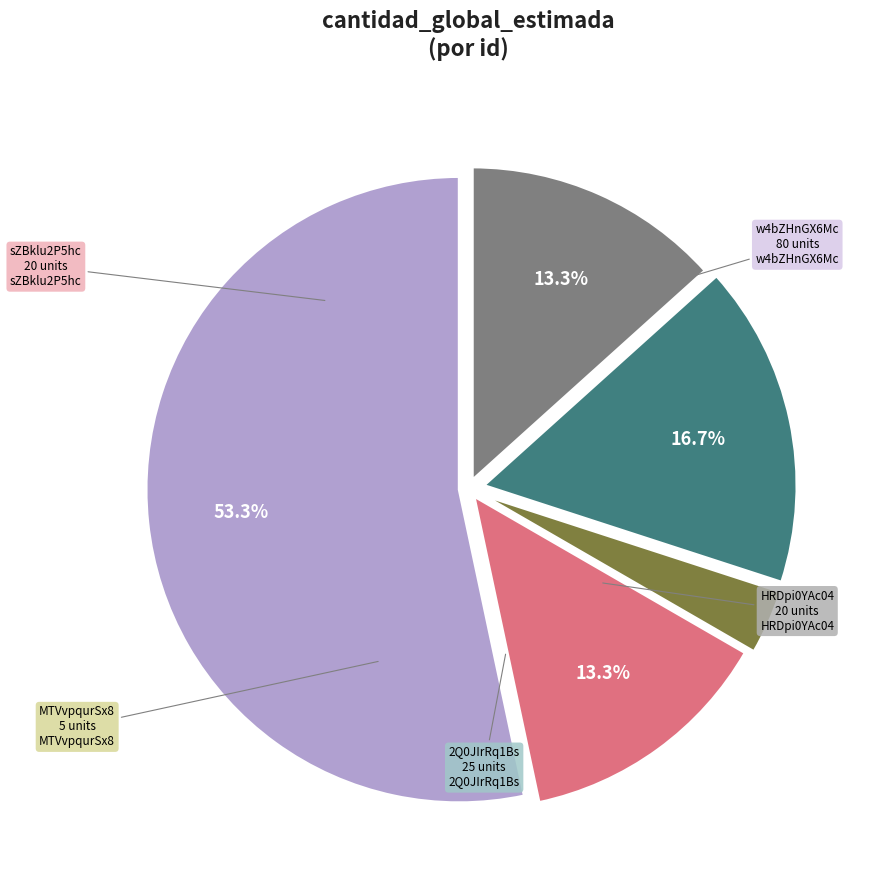

Does any single category account for the majority?

Yes